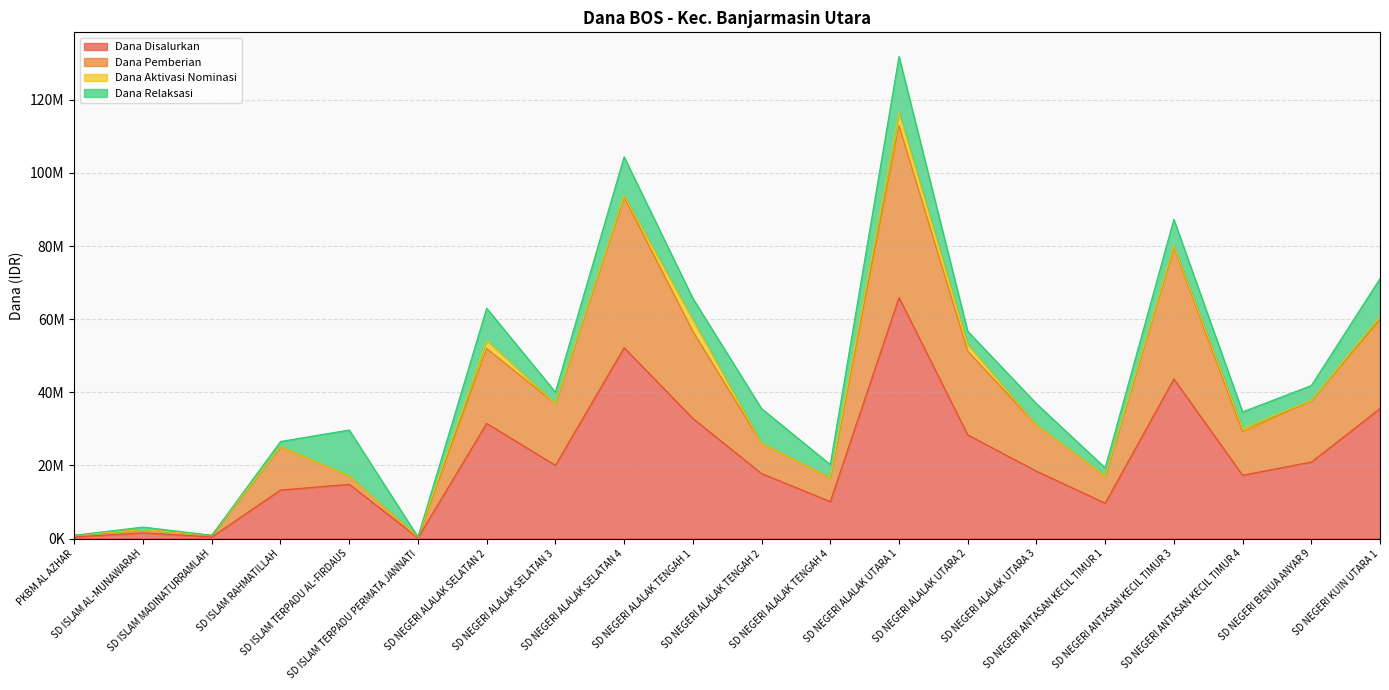

Where is Dana Disalurkan nearest to the value 33075000?

SD NEGERI ALALAK TENGAH 1